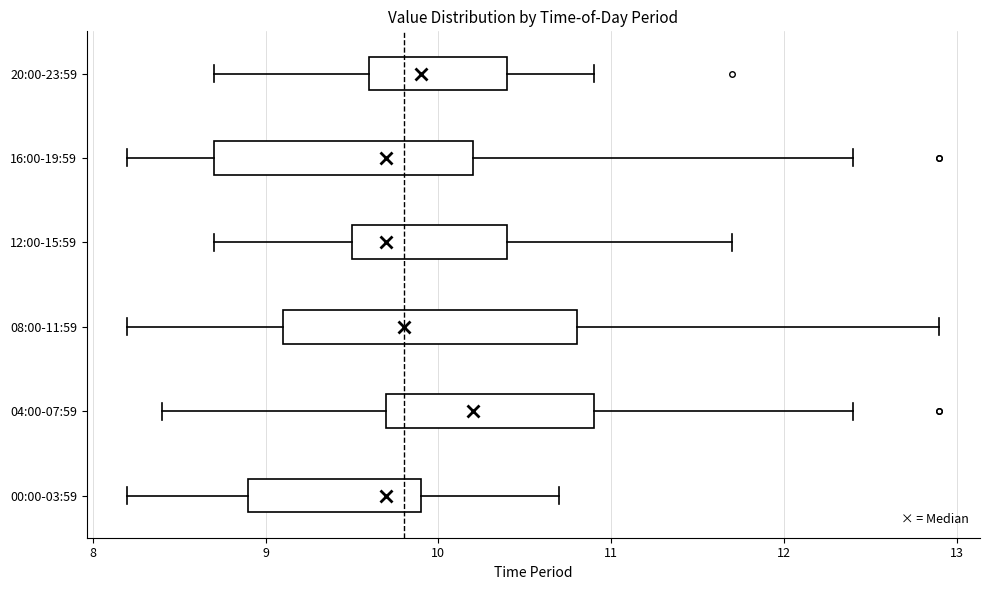

Which box is the widest, from its left edge to its right edge?

08:00-11:59